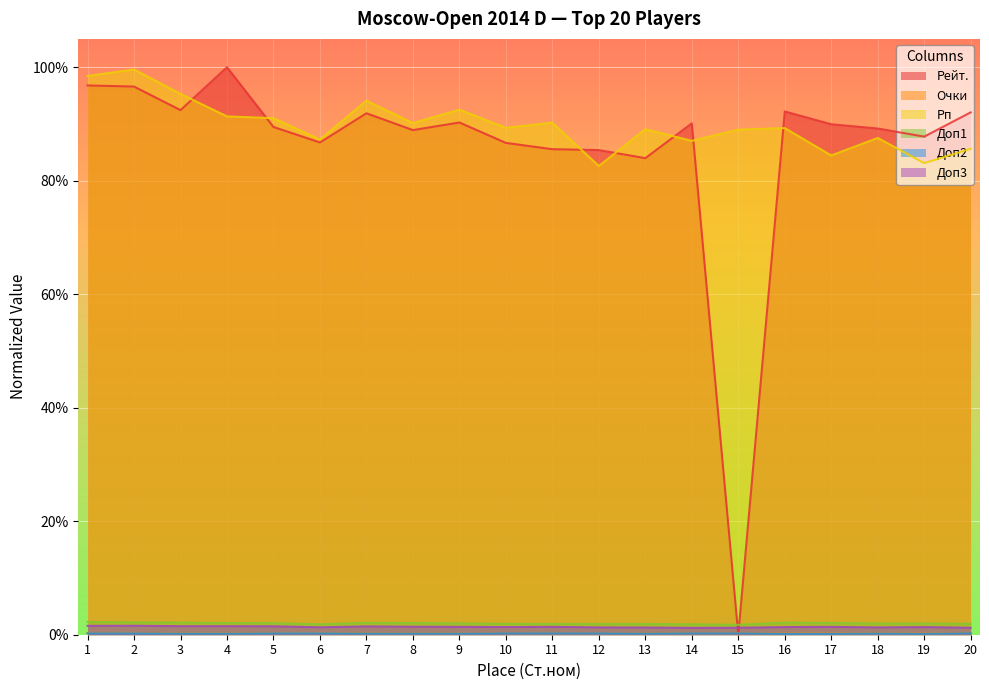

True or false: Доп2 and Очки intersect in this chart.

False